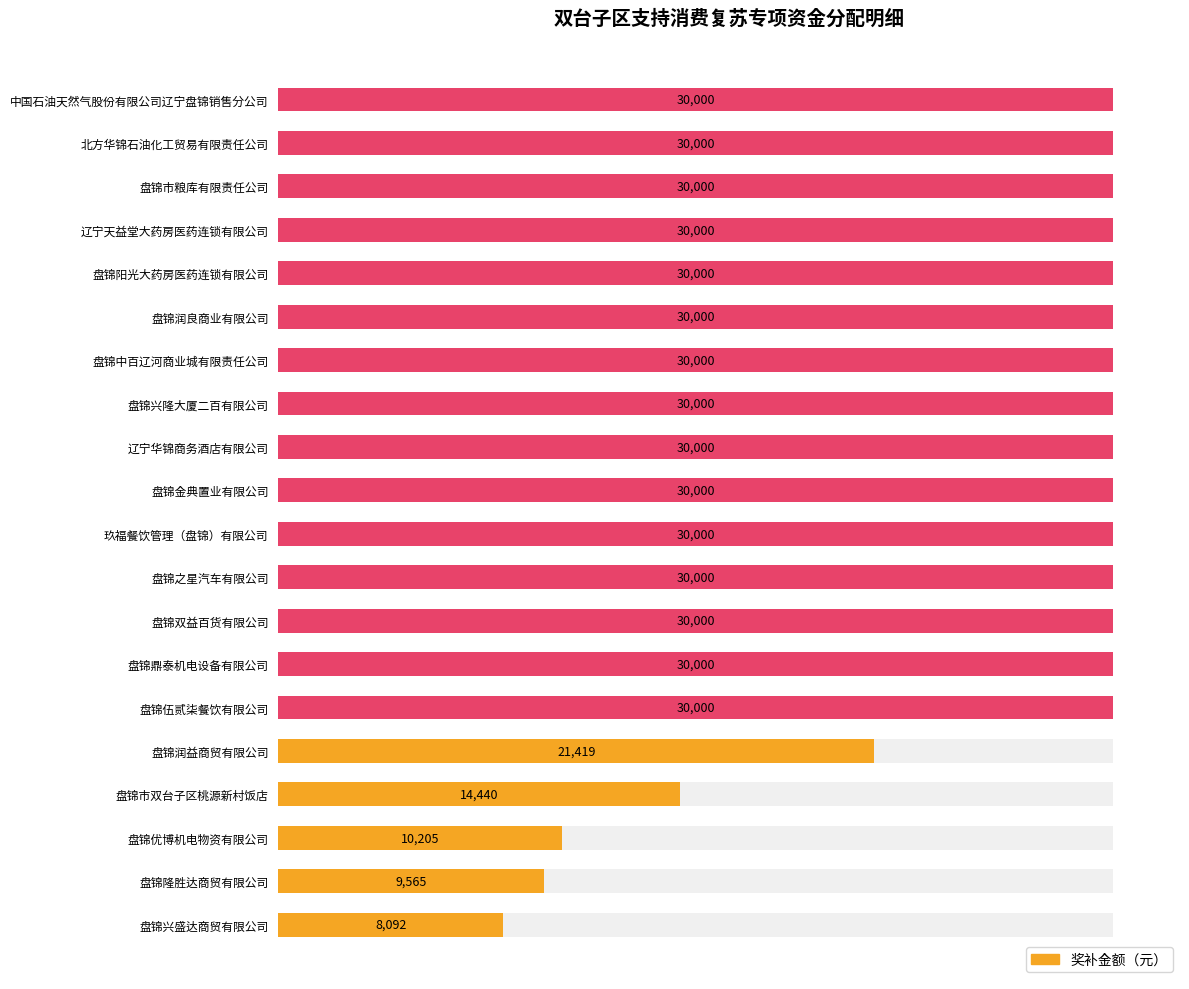

The chart shows a value of 30000.0 at 盘锦伍贰柒餐饮有限公司. True or false?

True